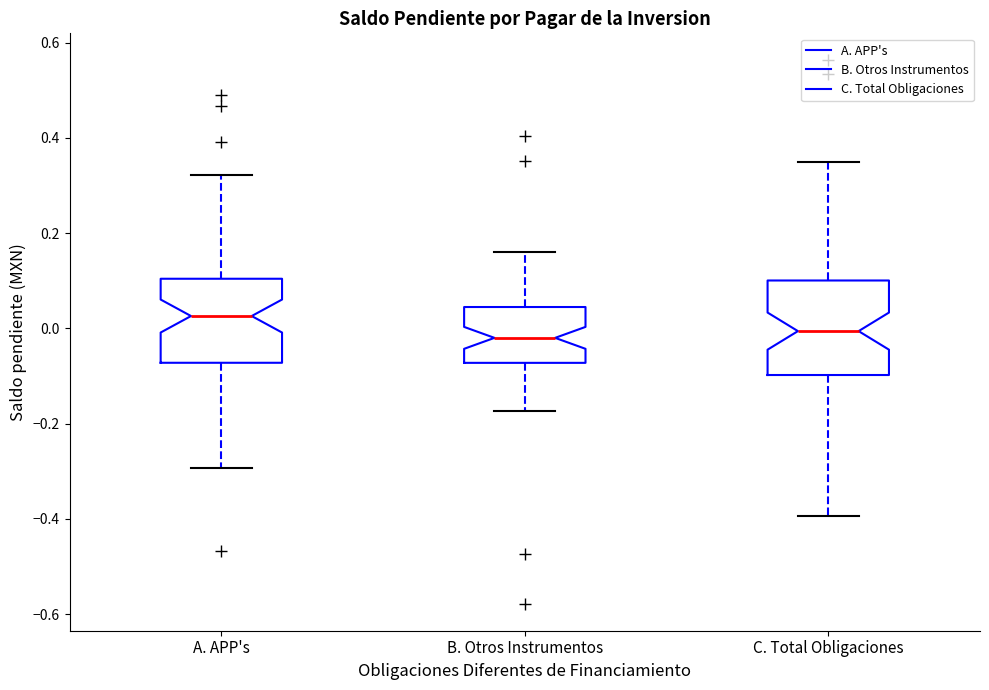

Where does the median line of the box for B. Otros Instrumentos sit on the y-axis? The values are not printed on the chart, so give them approximately, as read against the axis.

-0.02